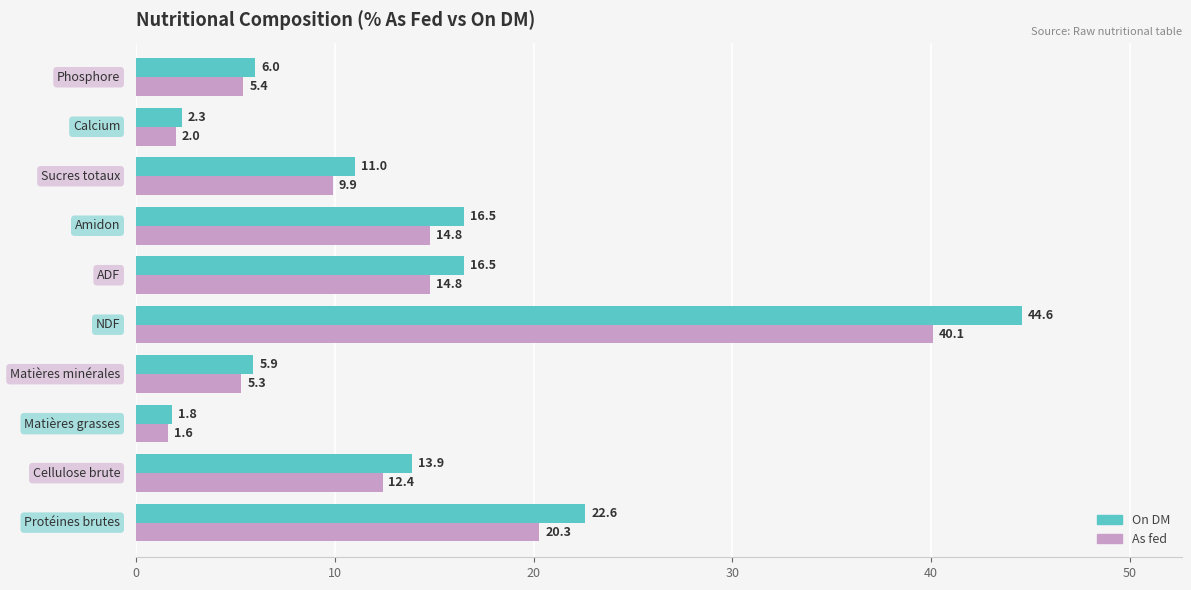

What is the average value of the As fed series?

12.7